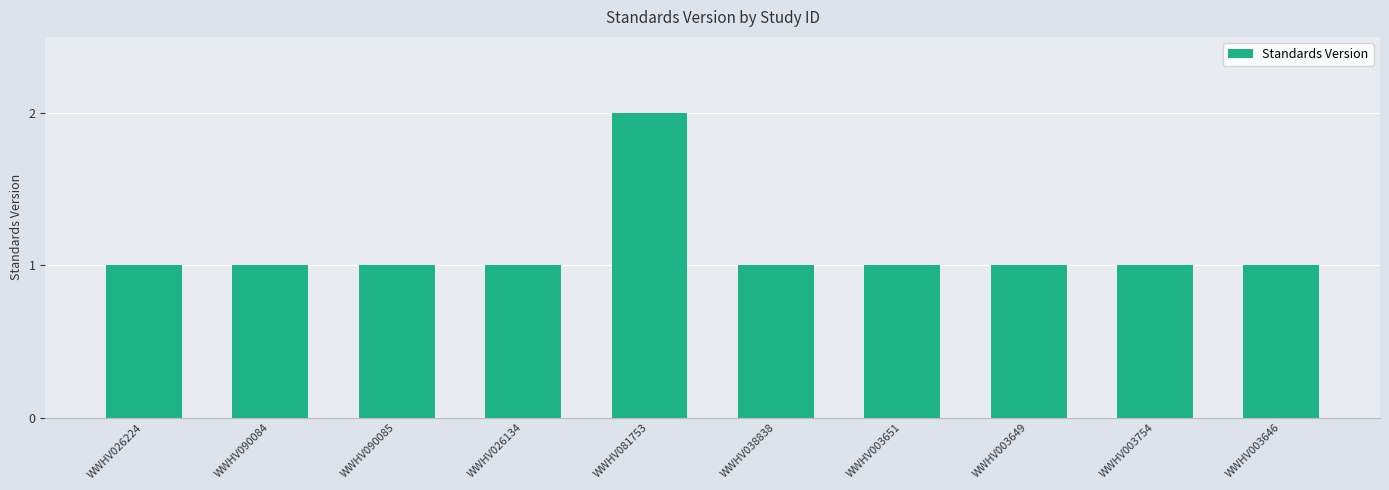

What is the minimum value shown in the chart?

1